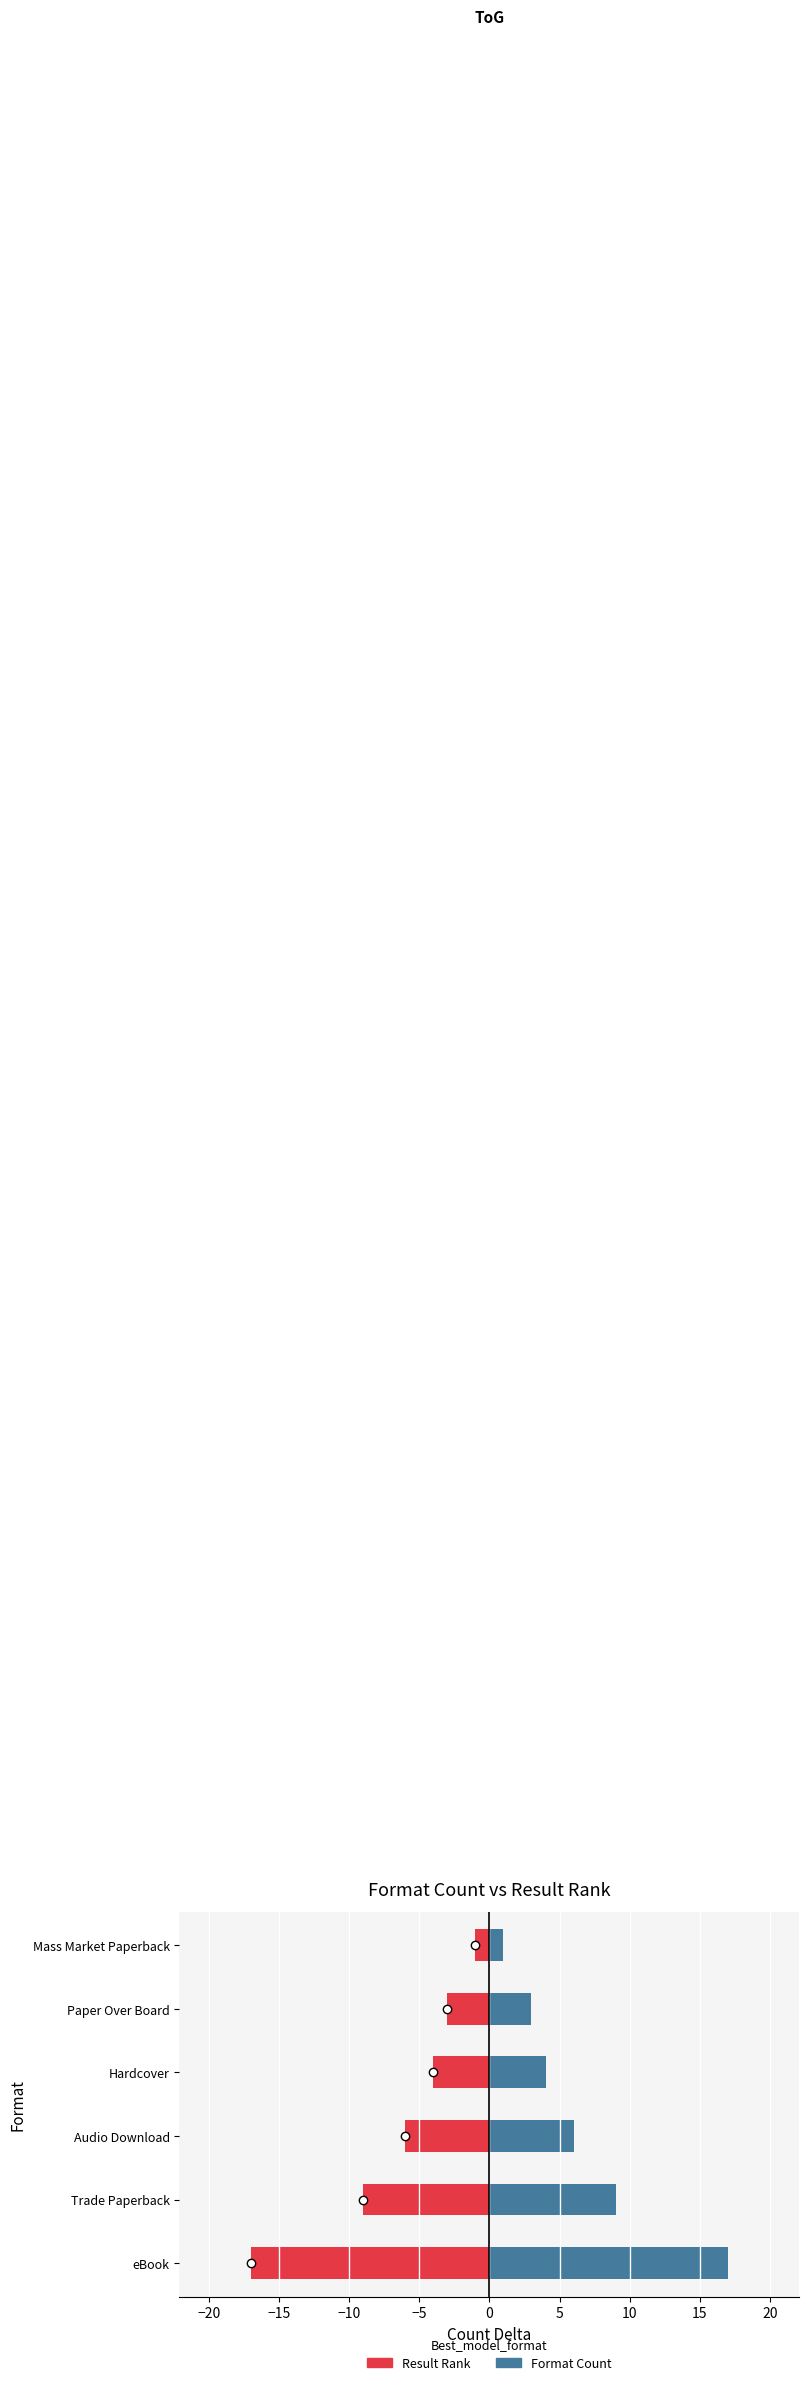

How many groups of bars are there?

6